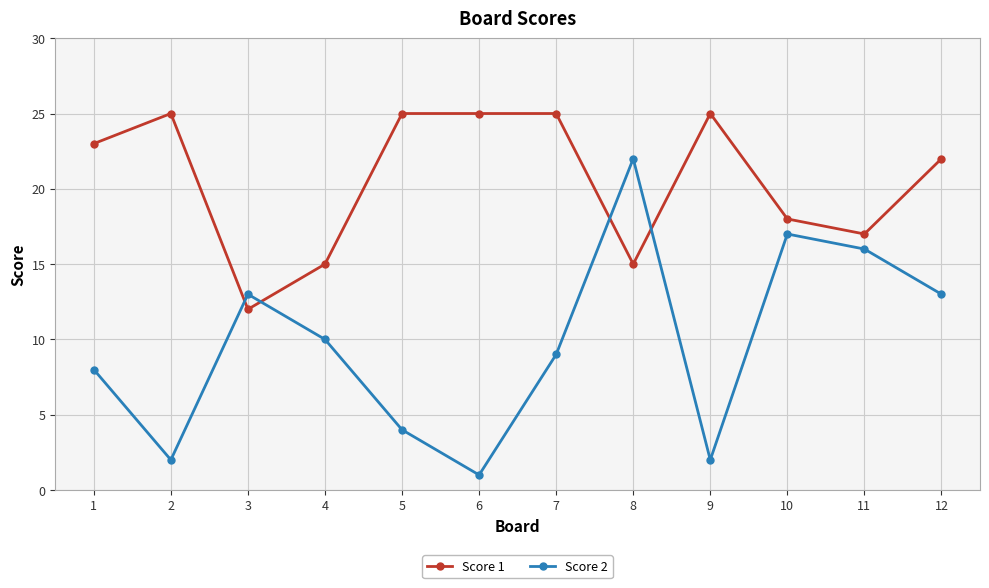

What is the difference between the maximum and minimum values in the Score 2 series?

21